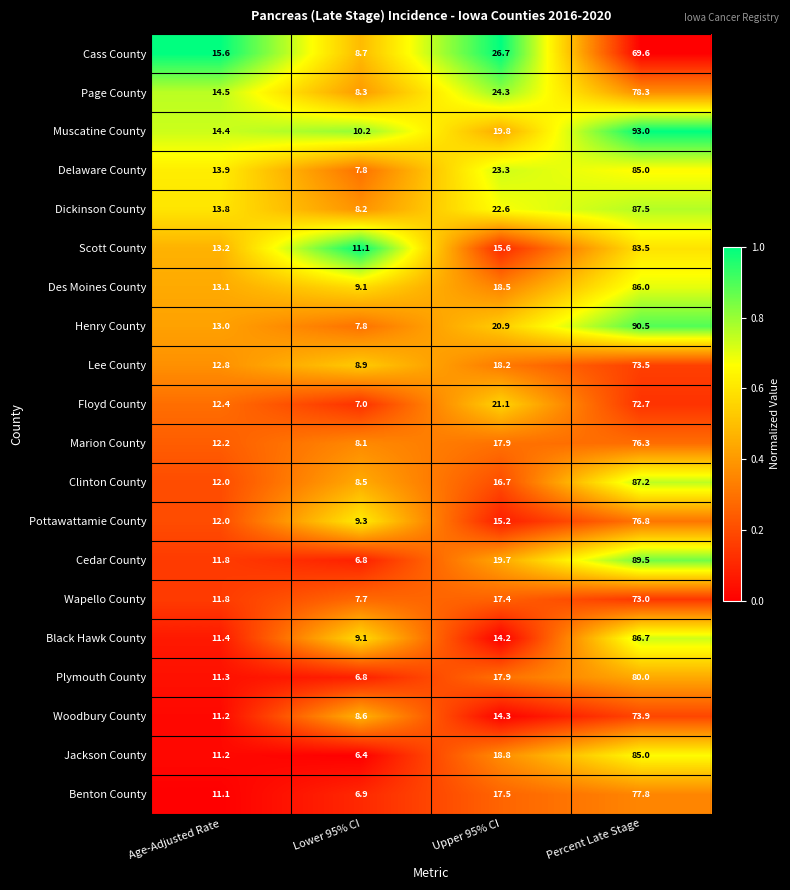

Read the Cass County value at Percent Late Stage.

69.6